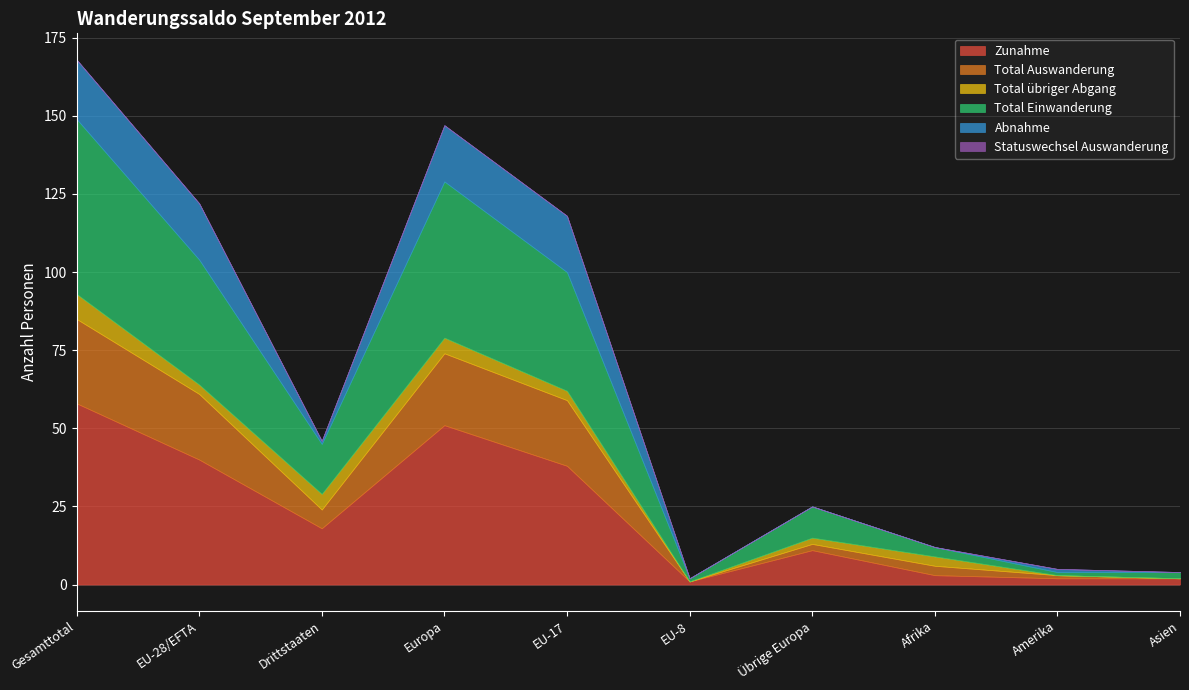

What is the sum of the Zunahme values at Europa and Amerika?

53